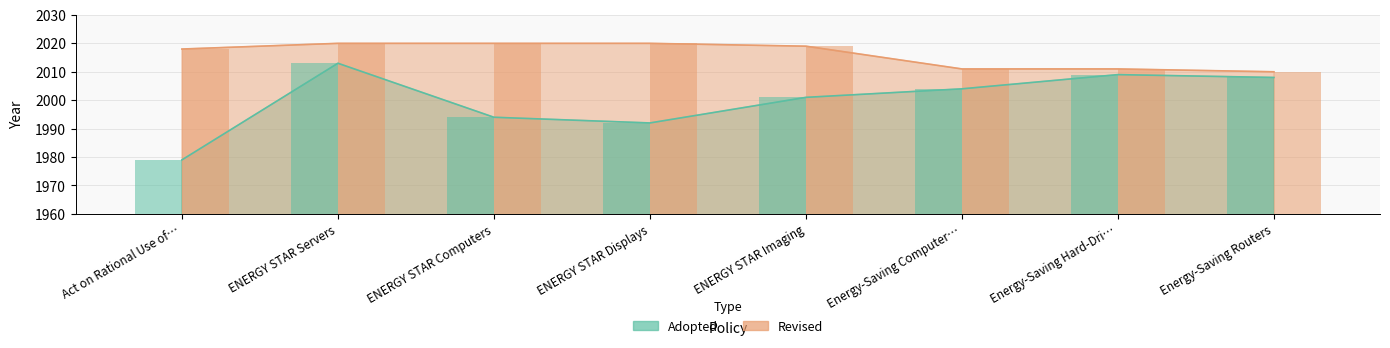

What is the spread (max minus min) of values at Energy-Saving Computer…?

7